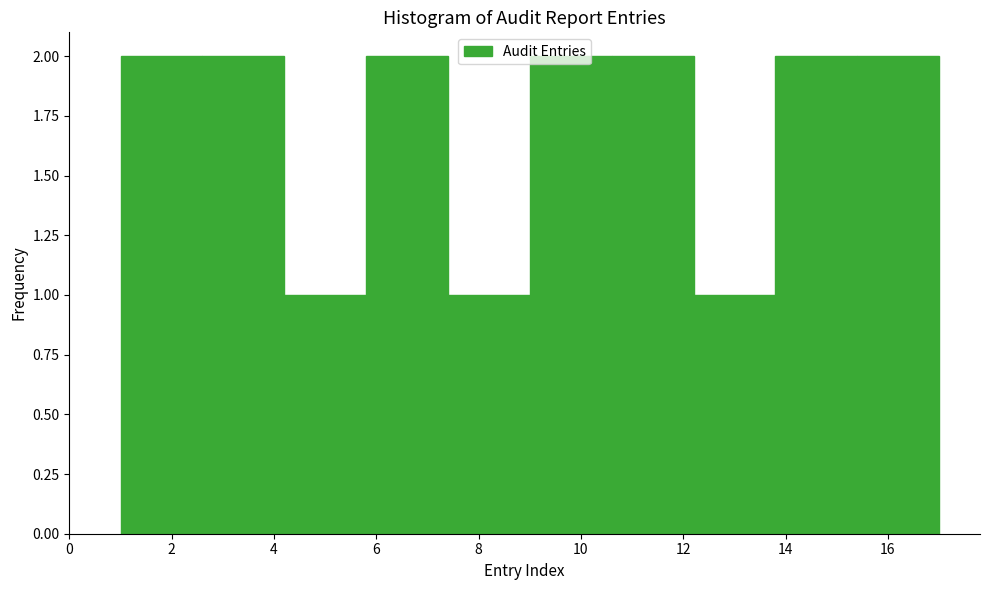

Reading left to right, list every bar in this chart as the range it spans on the x-axis followed by its height. The values are not printed on the chart, so give them approximately, as read against the axis.

1.0 to 2.6: 2
2.6 to 4.2: 2
4.2 to 5.8: 1
5.8 to 7.4: 2
7.4 to 9.0: 1
9.0 to 10.6: 2
10.6 to 12.2: 2
12.2 to 13.8: 1
13.8 to 15.4: 2
15.4 to 17.0: 2